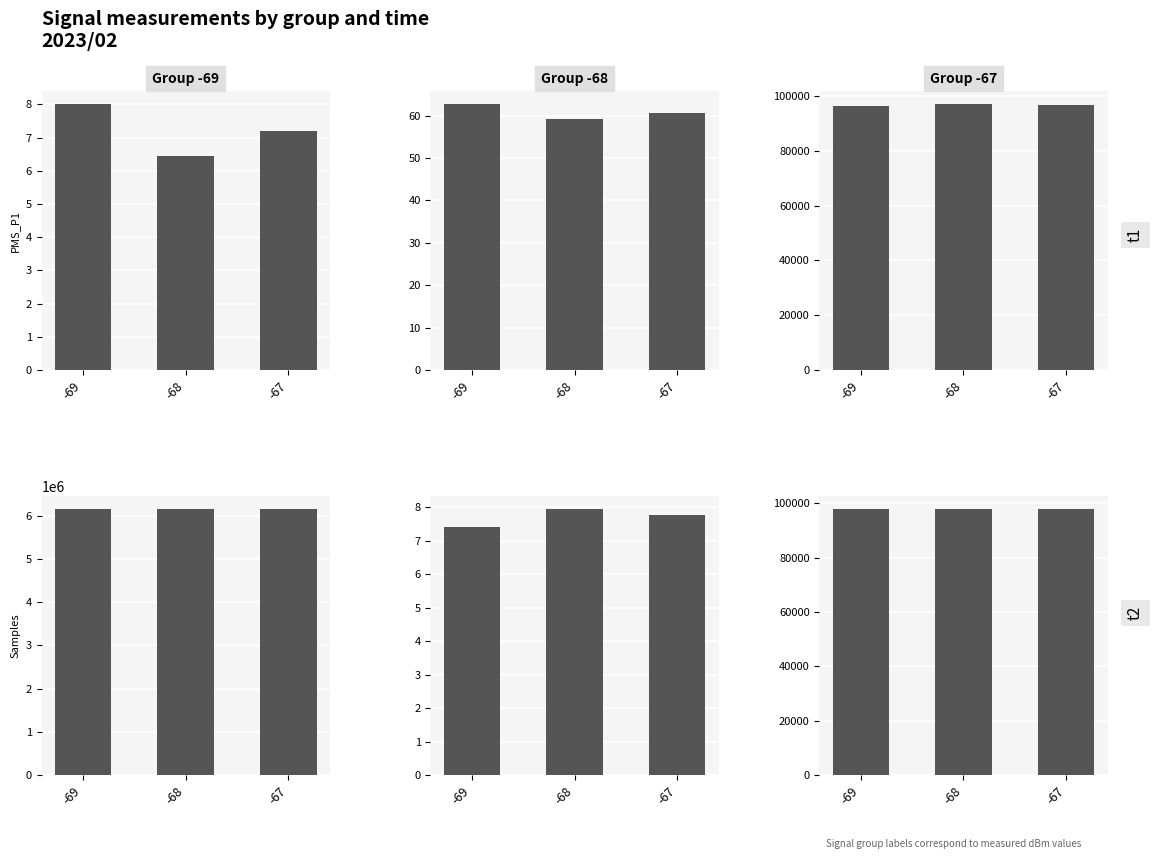

Which series has the largest total across all categories?

Samples